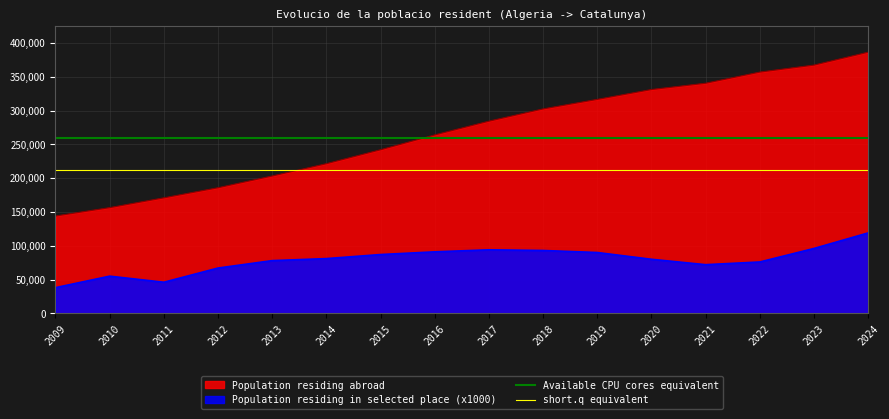

The value of Population residing abroad at 2012 is 55822. True or false?

False